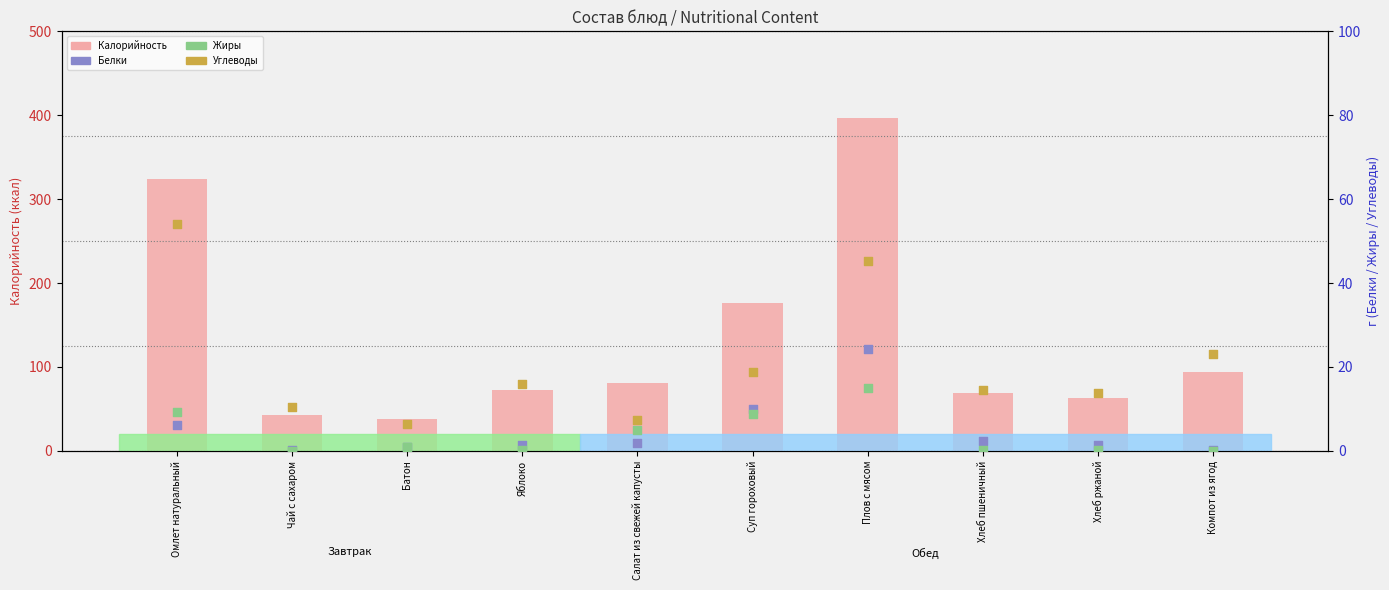

At how many categories does at least one series exceed 184?

2